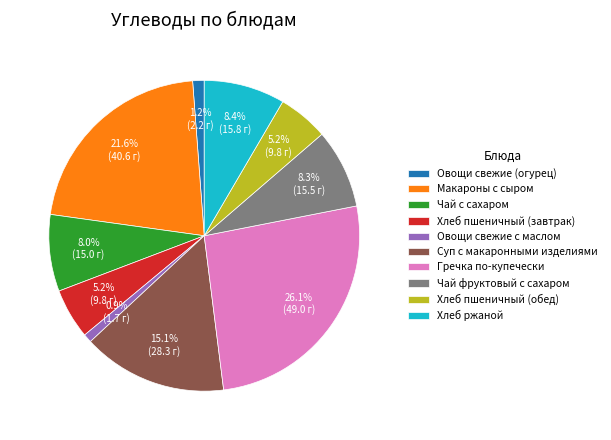

Is there any slice that represents more than half of the pie?

No